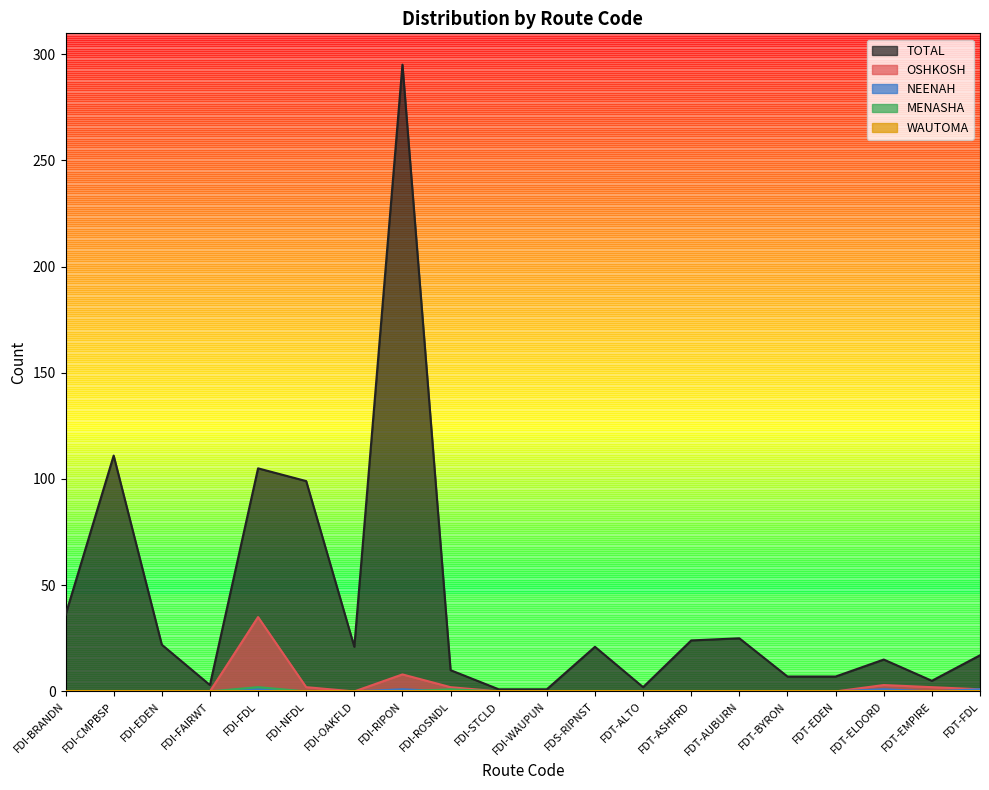

How many lines are shown in the chart?

5